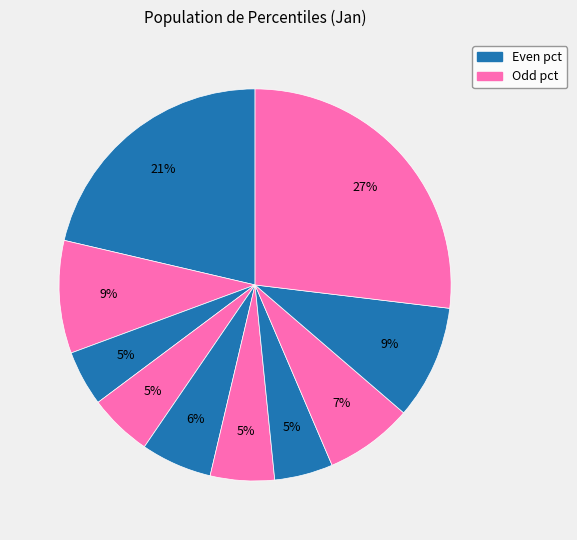

How many slices are in this pie chart?

10